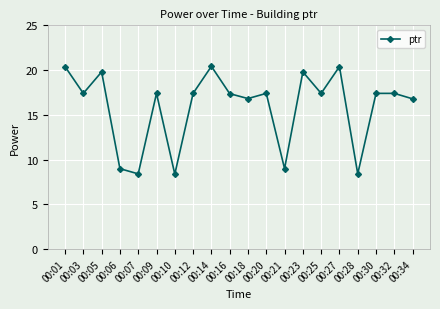

What value does the data have at 00:18?

16.8